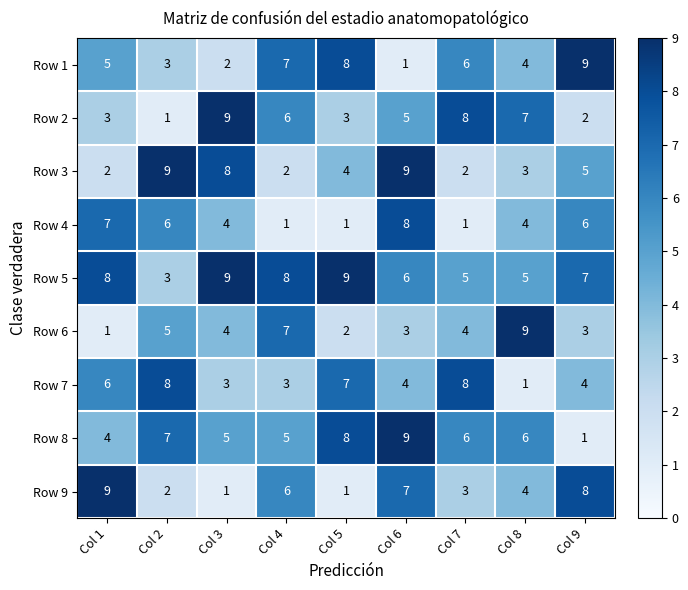

Which series changed the most between Col 2 and Col 5?

Row 5